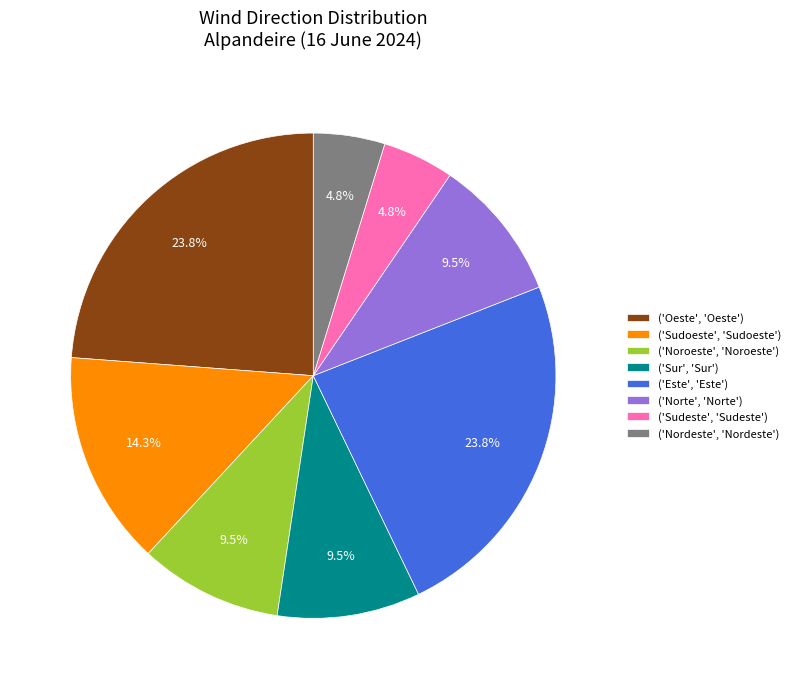

Is ('Nordeste', 'Nordeste') the majority of the pie?

No